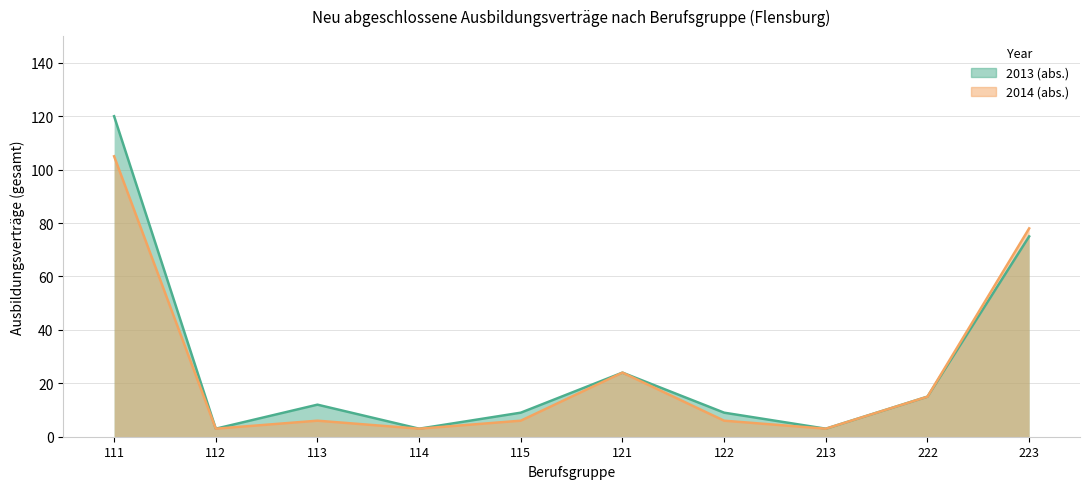

Count the number of categories in the chart.

10